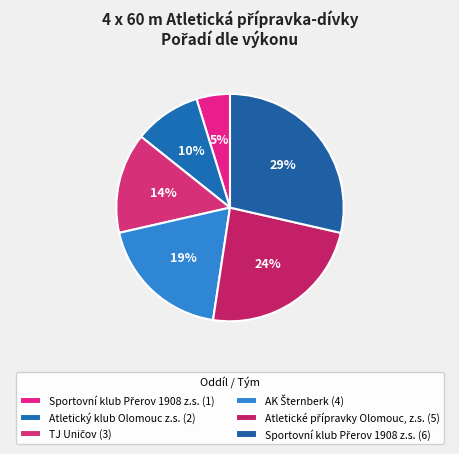

Is it true that Sportovní klub Přerov 1908 z.s. (6) is 29% of the pie?

True